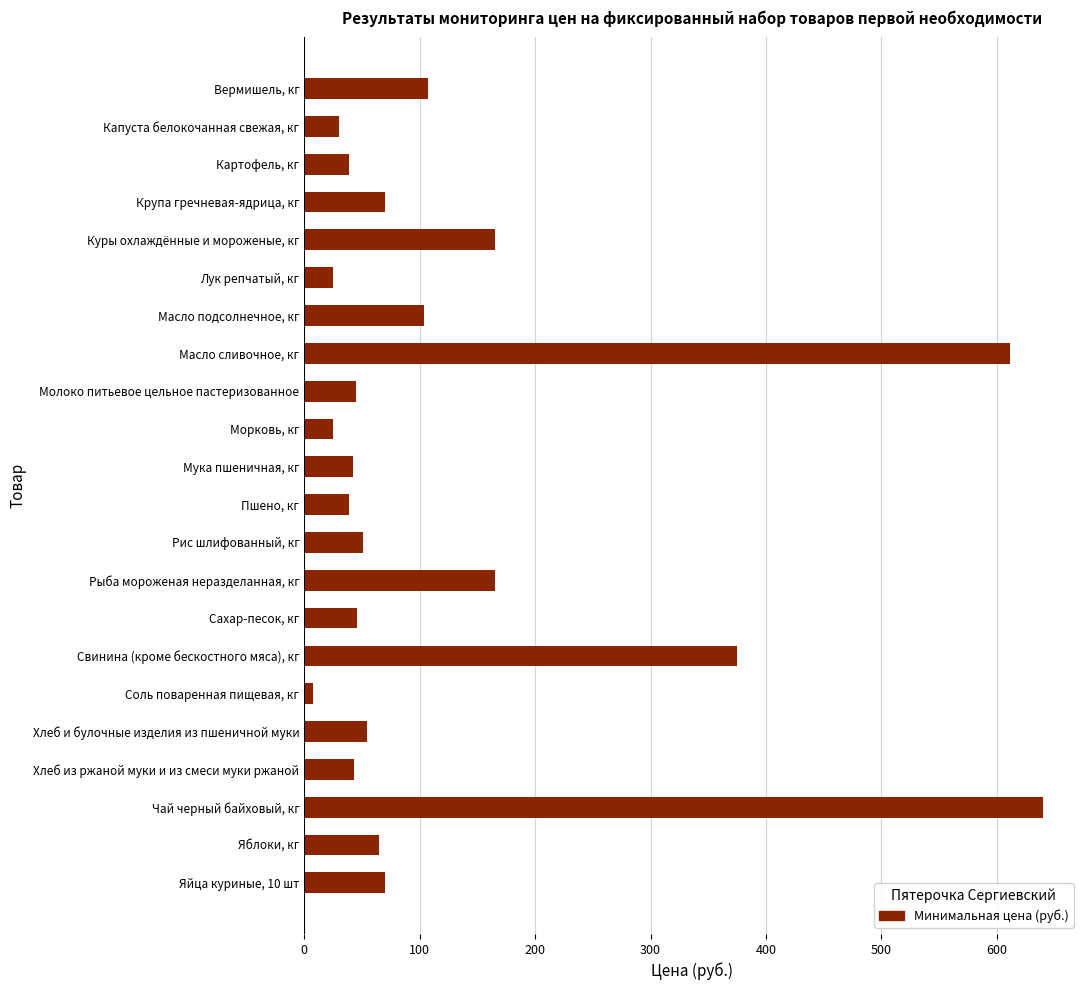

What is the sum of all values?

2819